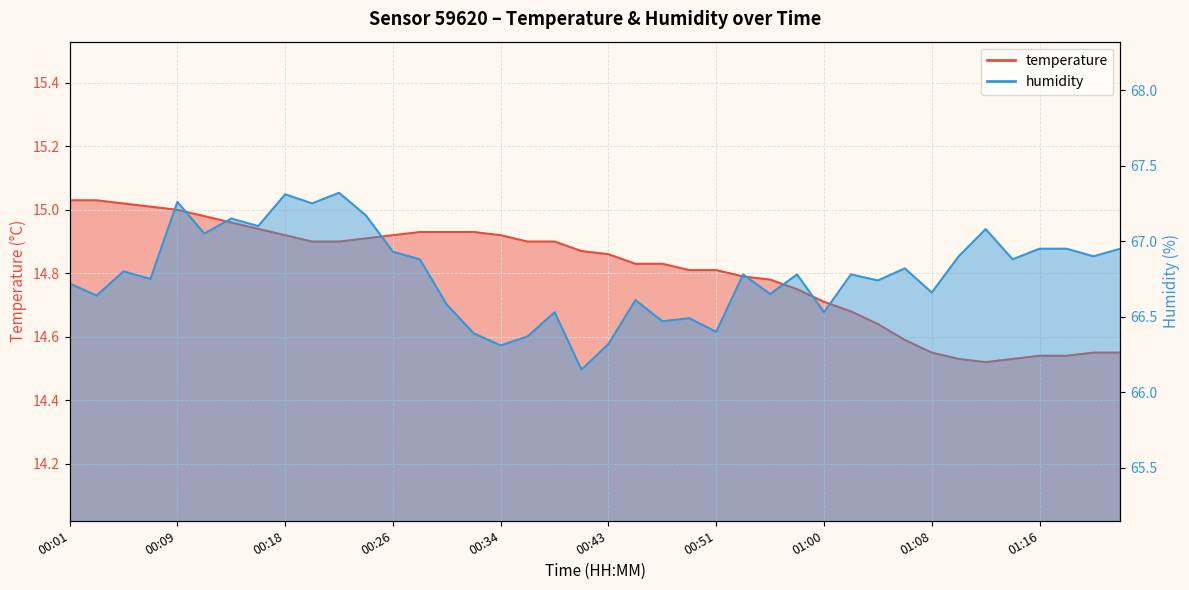

Is it true that temperature equals 14.8 at 00:57?

True